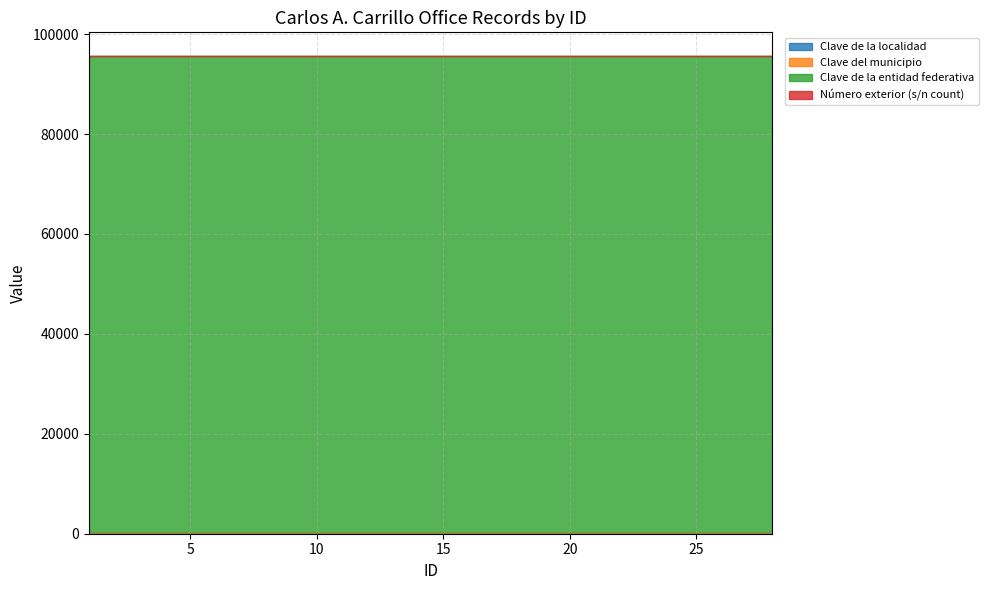

True or false: Número exterior (s/n count) and Clave de la entidad federativa cross at least once.

False